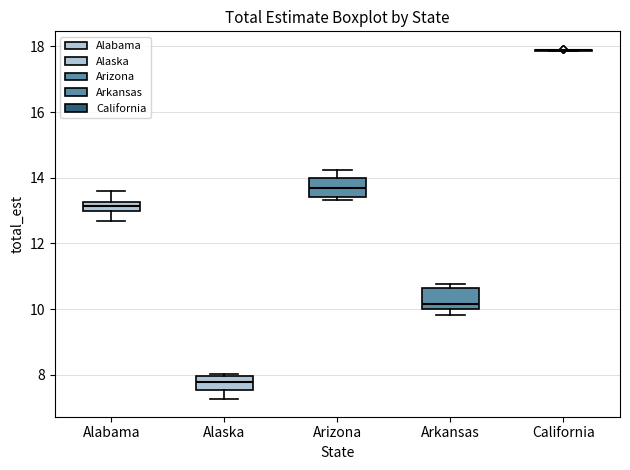

Where does the upper whisker of the box for Alabama end on the y-axis? The values are not printed on the chart, so give them approximately, as read against the axis.

13.6